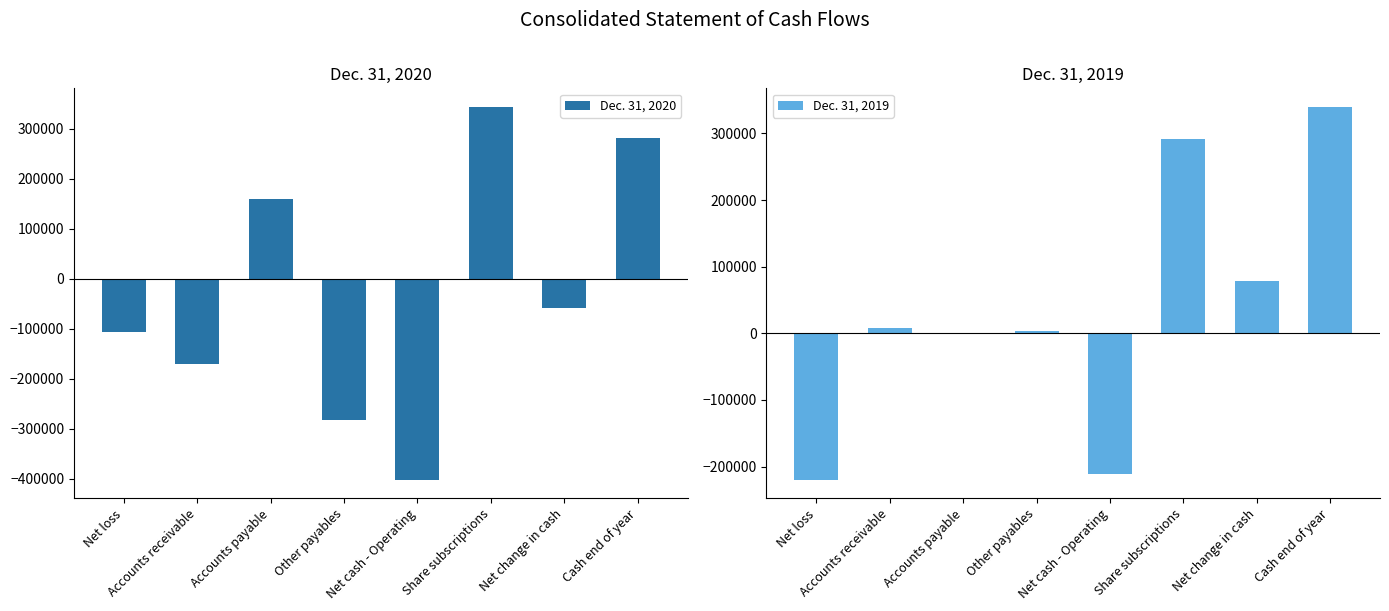

What is the label of the 1st bar from the left?

Net loss